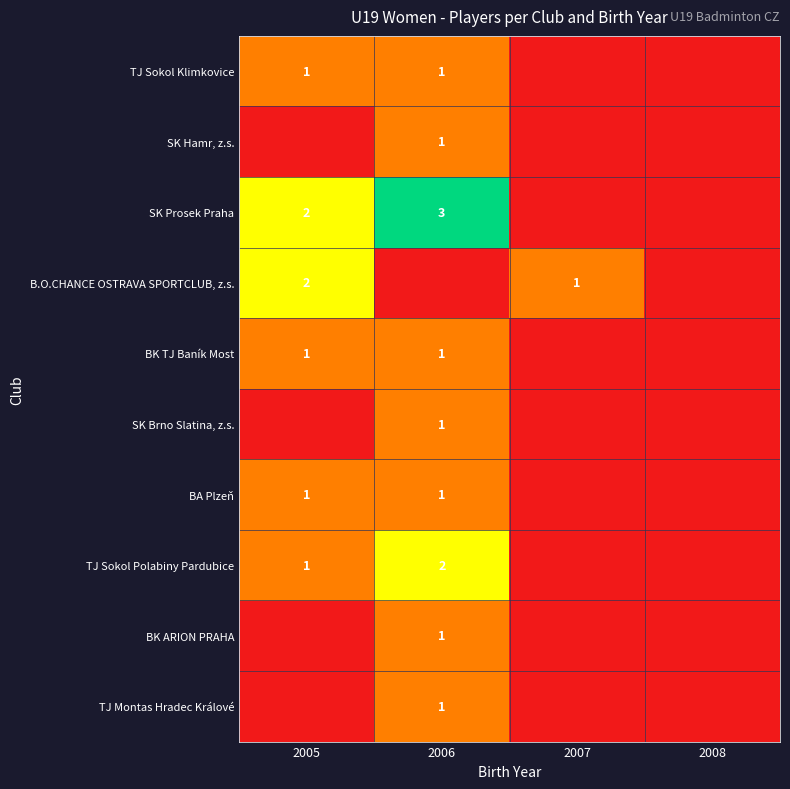

The TJ Sokol Polabiny Pardubice series shows 1 at 2006. True or false?

False